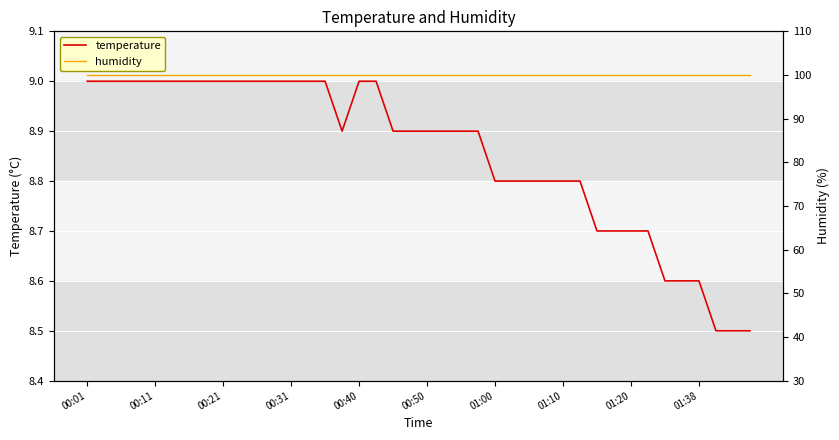

Is this an area chart (filled region under the line)?

No